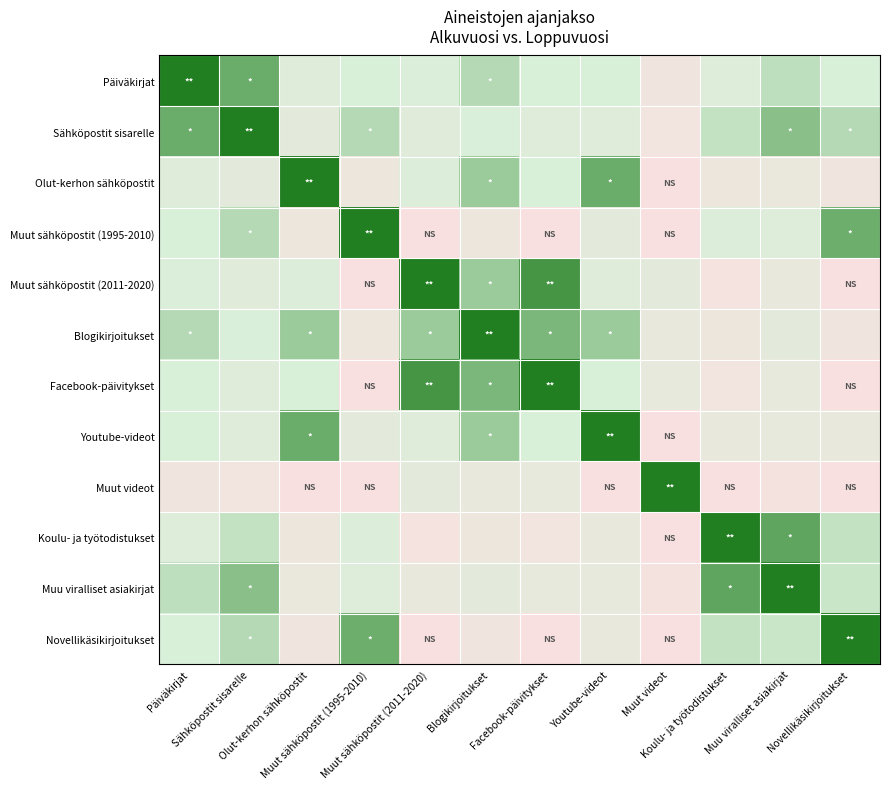

What is the total value across all series at Muut sähköpostit (2011-2020)?

4.9